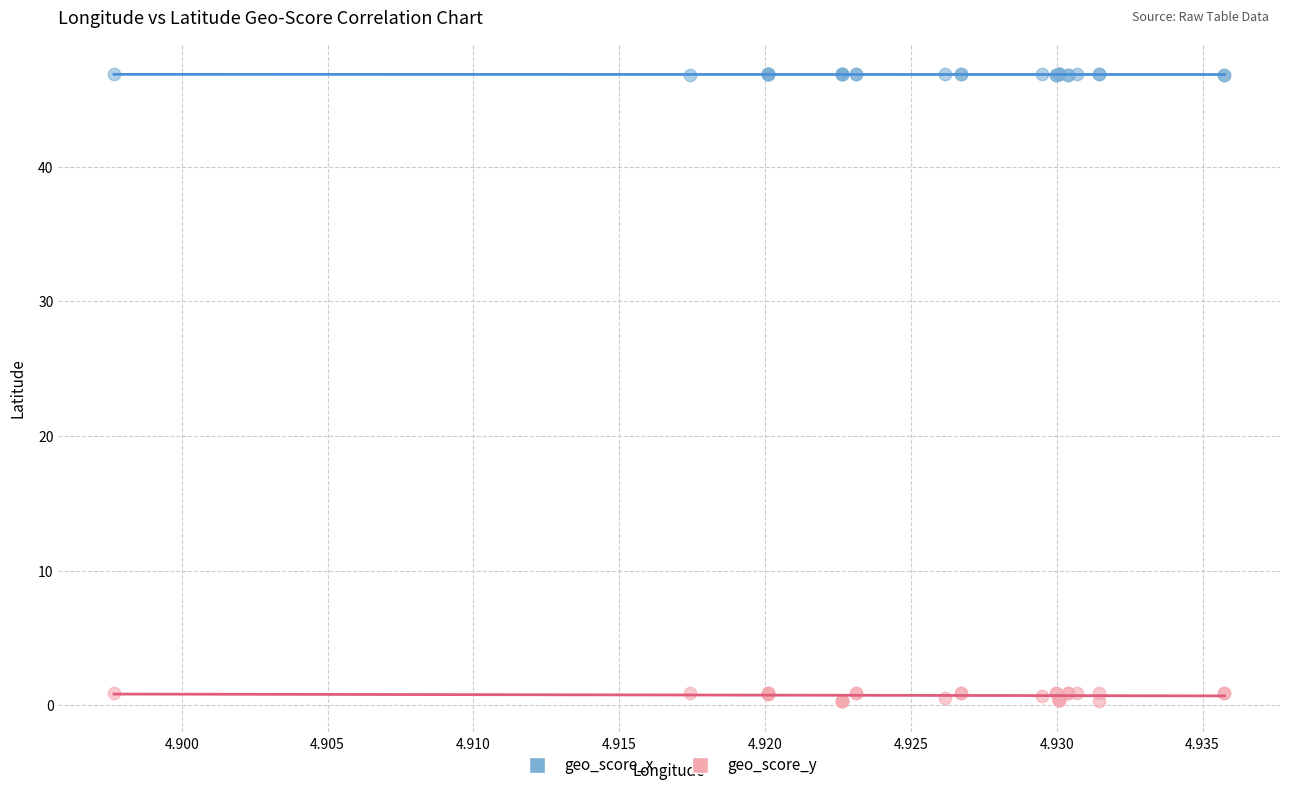

Which series has the widest spread of Y values?

geo_score_y